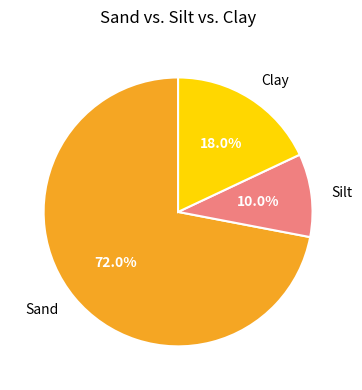

Do Sand and Silt together represent more than half of the pie?

Yes